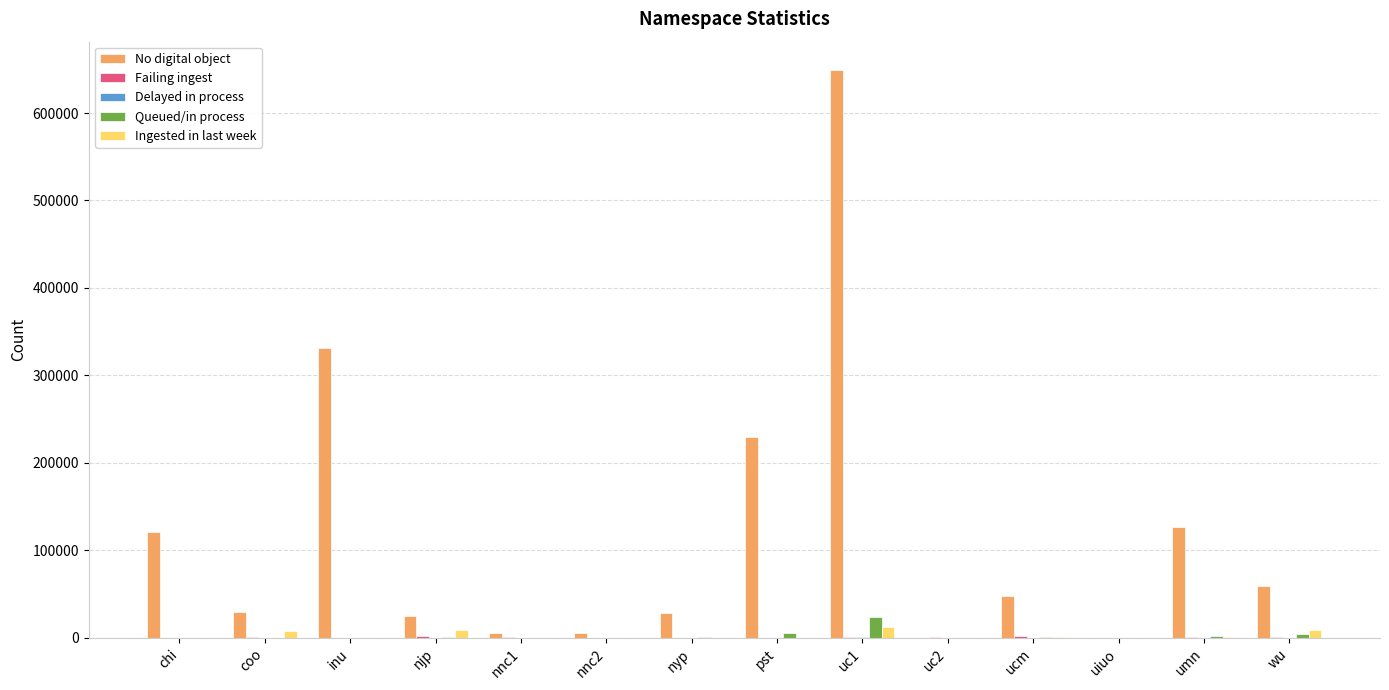

Read the No digital object value at chi, to the nearest 50.

121450